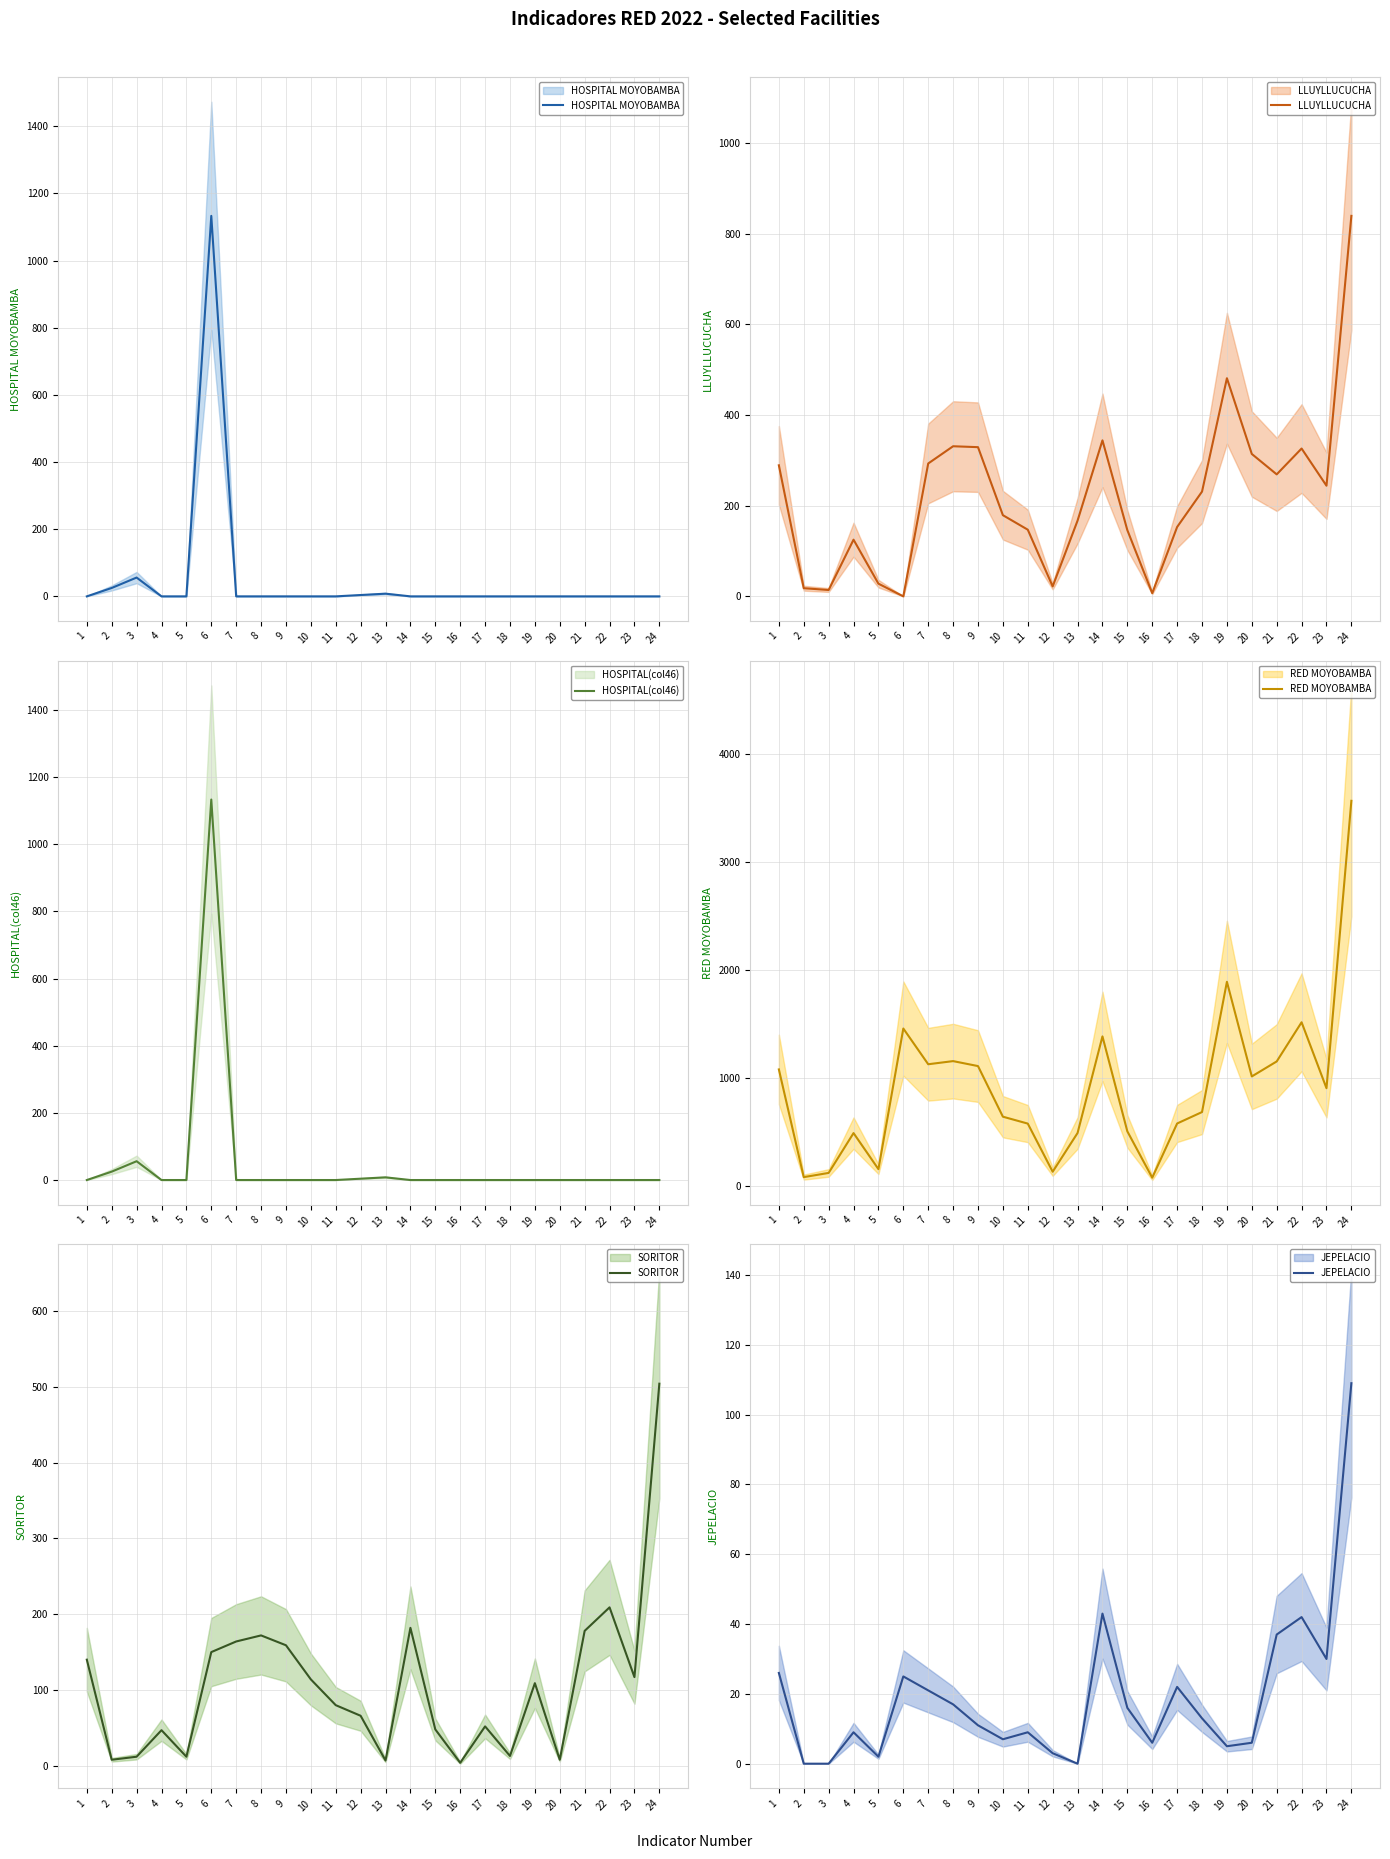

The value of HOSPITAL MOYOBAMBA at 5 is 0. True or false?

True